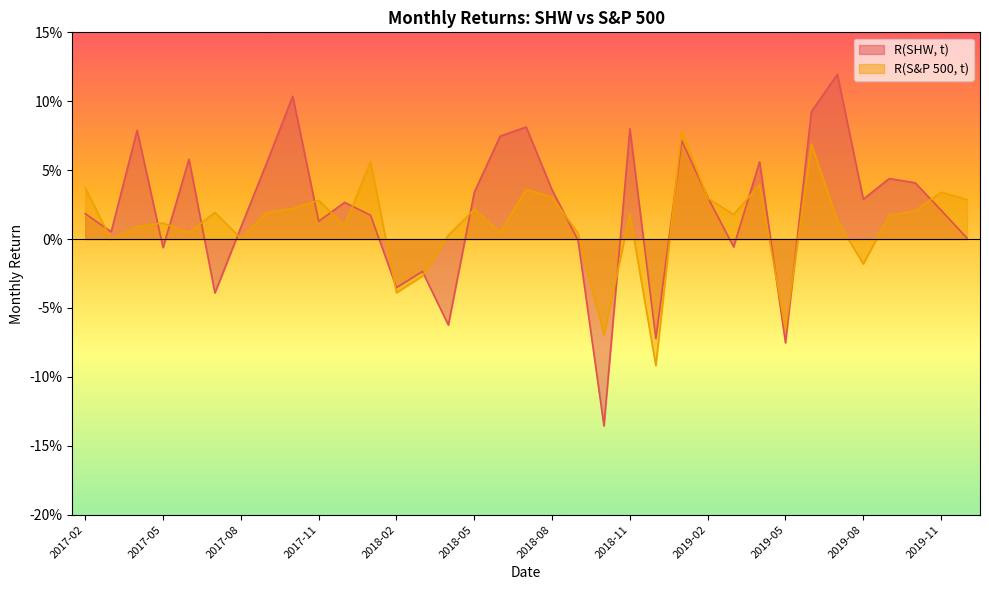

Rank the series by their maximum value, from lowest to highest.

R(S&P 500, t), R(SHW, t)